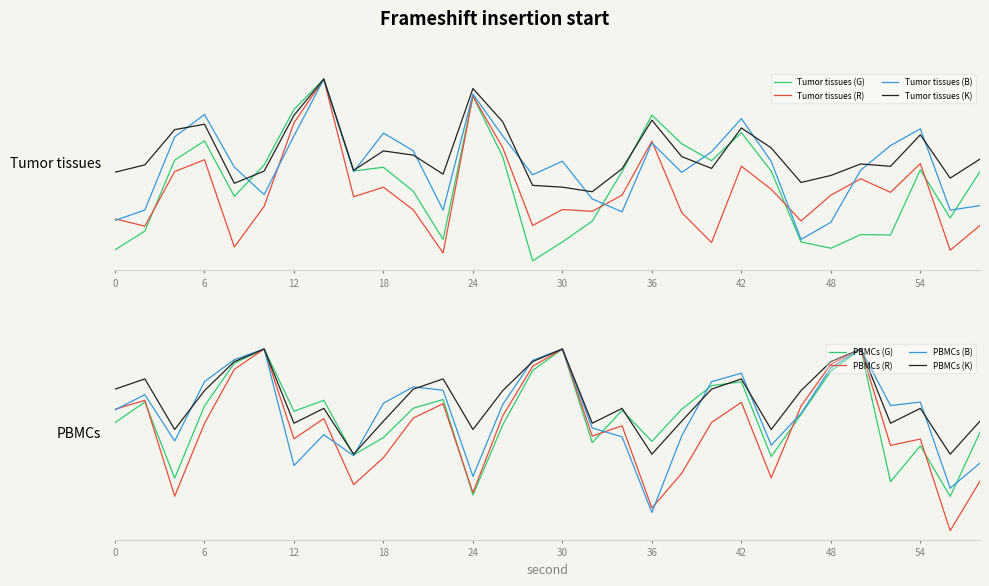

What is the sum of the PBMCs values at 2 and 58?

-4.1